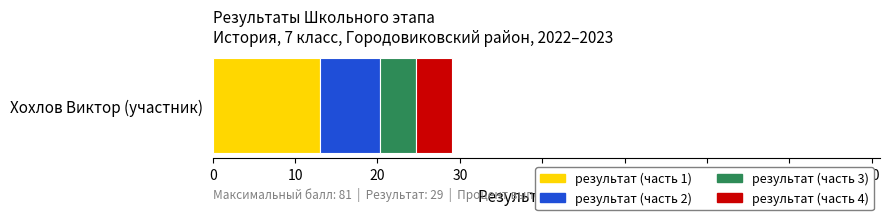

What are all the series names shown in the legend?

результат (часть 1), результат (часть 2), результат (часть 3), результат (часть 4)